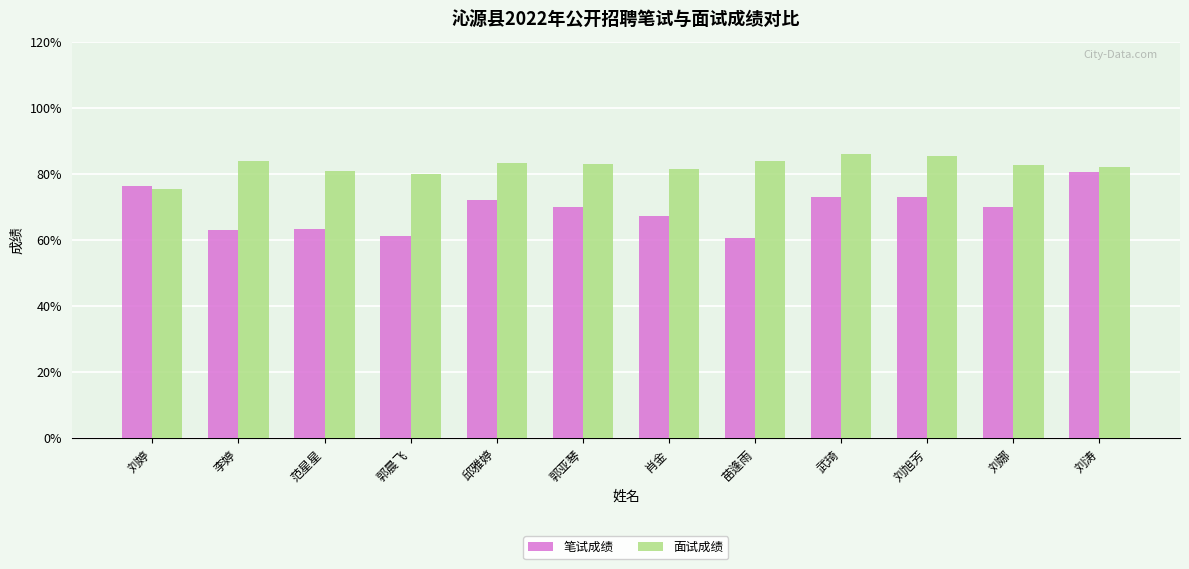

What is the greatest value displayed?

86.1